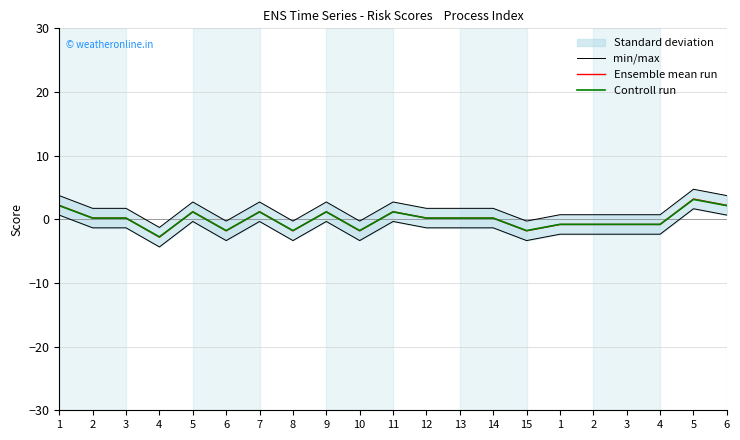

How many data points in Controll run are less than 0?

9